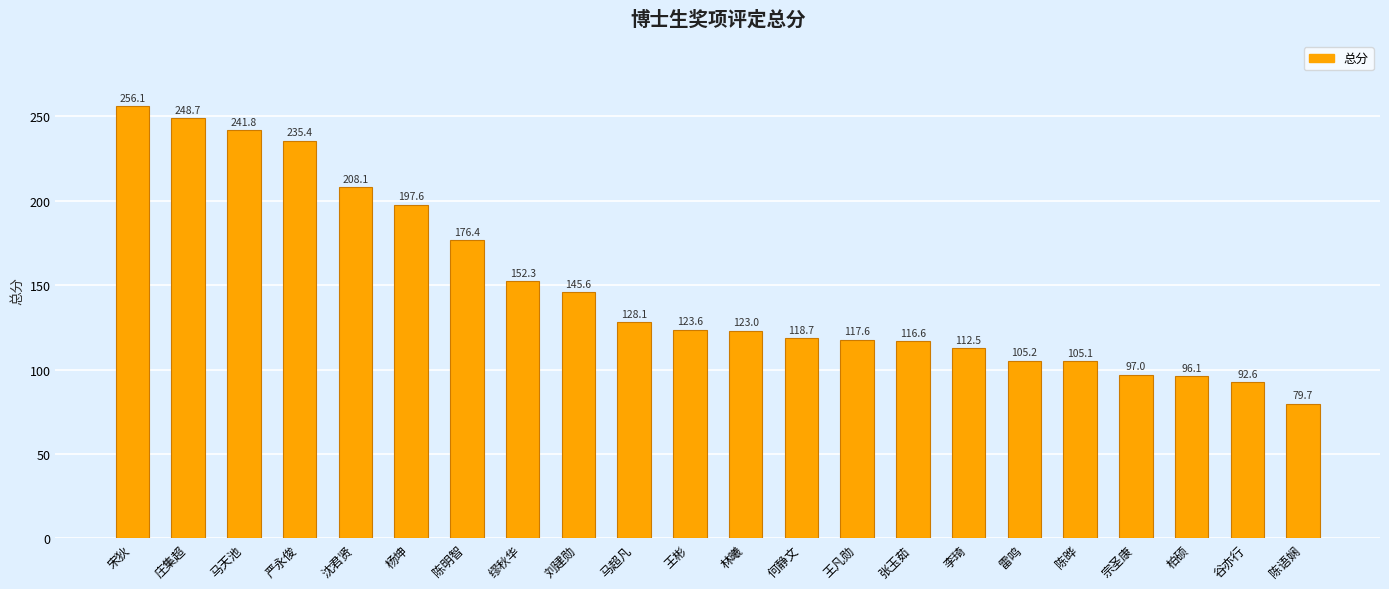

What is the smallest value displayed?

79.7